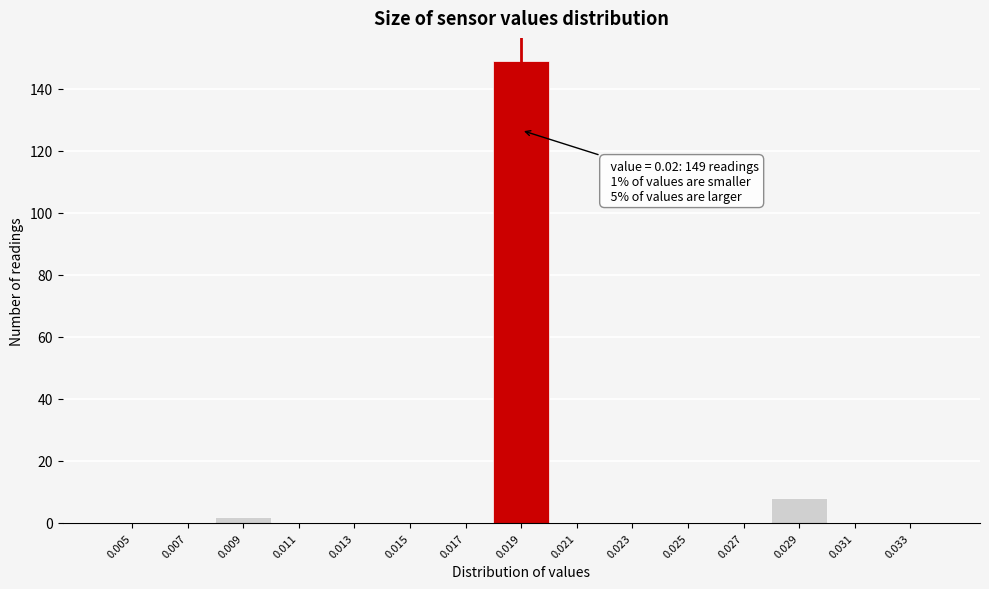

Reading right to left, what are all the values shown in this chart?

0.033=0	0.031=0	0.029=8	0.027=0	0.025=0	0.023=0	0.021=0	0.019=149	0.017=0	0.015=0	0.013=0	0.011=0	0.009=2	0.007=0	0.005=0